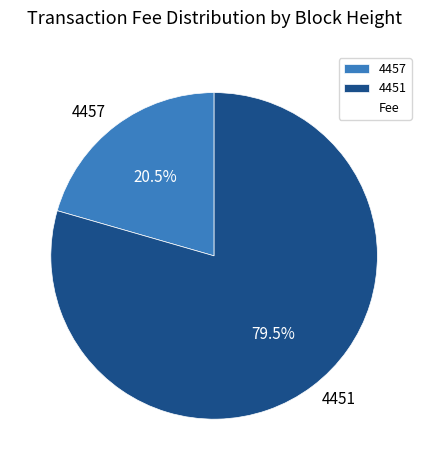

What is the majority slice?

4451